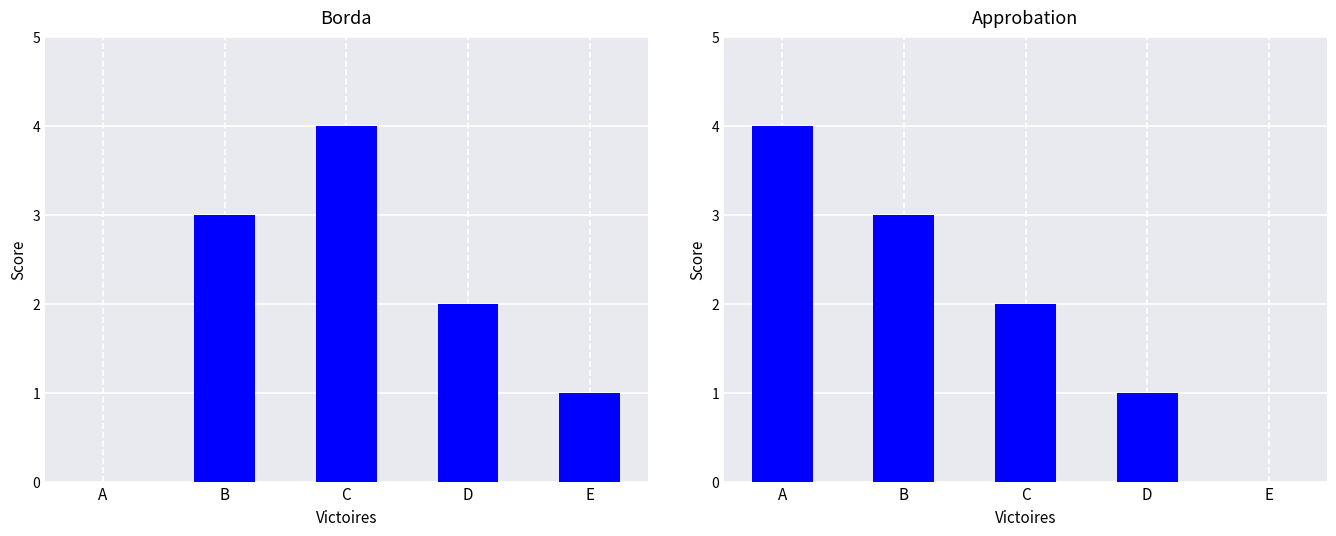

At which label does Approbation first exceed 2?

A